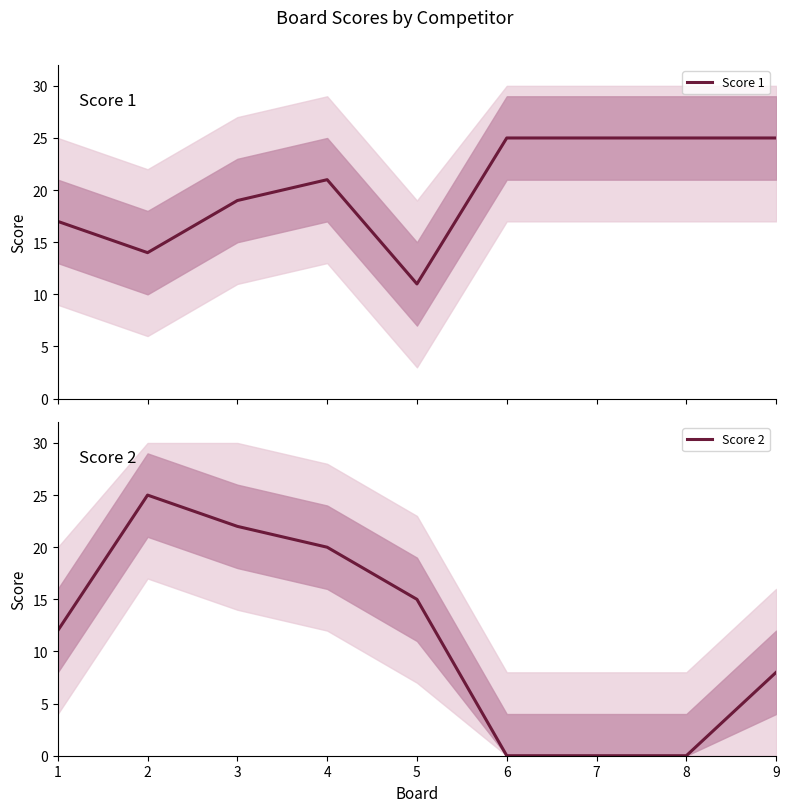

Which series changed the most between 1 and 7?

Score 2